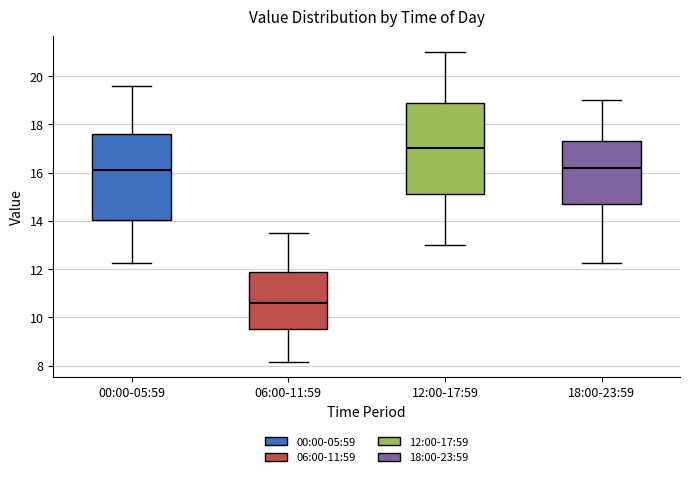

Reading left to right, read every box against the y-axis: the position of its median line, the range the box covers, and the ends of its whiskers. The values are not printed on the chart, so give them approximately, as read against the axis.

00:00-05:59: median 16.2, box 14.0 to 17.6, whiskers 12.2 to 19.6
06:00-11:59: median 10.6, box 9.6 to 11.8, whiskers 8.2 to 13.6
12:00-17:59: median 17.0, box 15.2 to 18.8, whiskers 13.0 to 21.0
18:00-23:59: median 16.2, box 14.8 to 17.4, whiskers 12.2 to 19.0